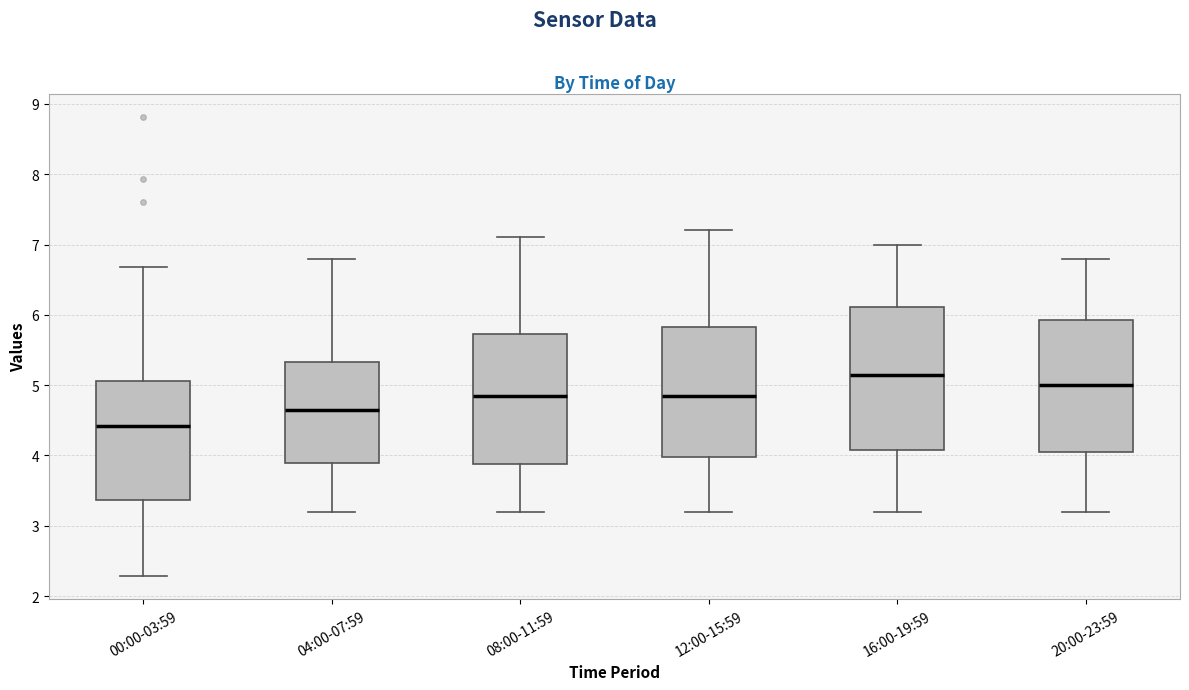

Where does the lower whisker of the box for 12:00-15:59 end on the y-axis? The values are not printed on the chart, so give them approximately, as read against the axis.

3.2